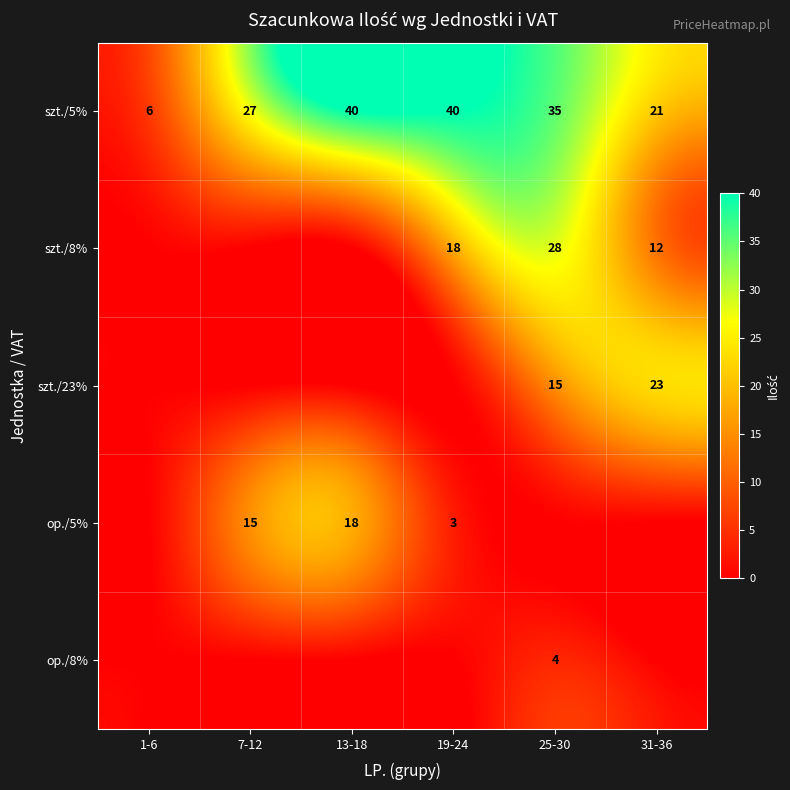

The op./5% series shows 5 at 13-18. True or false?

False